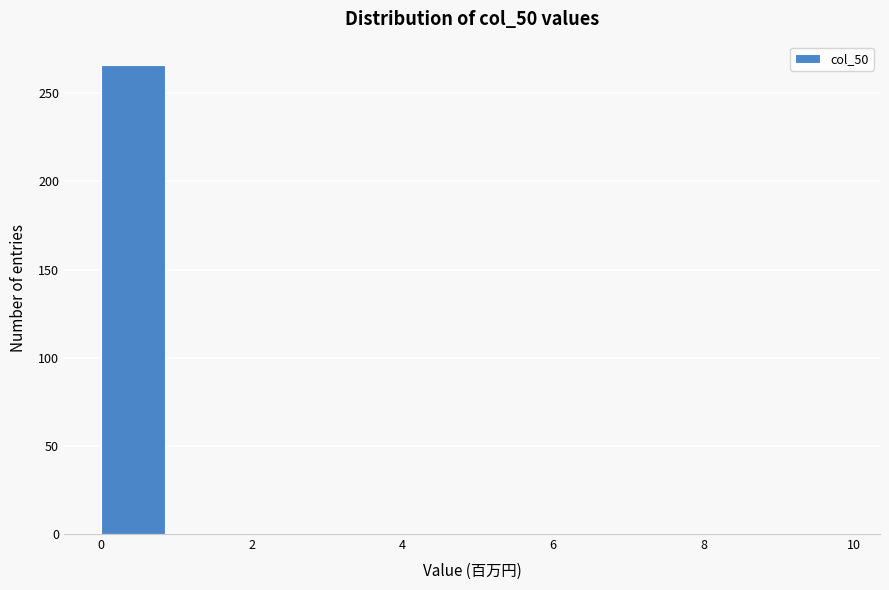

Reading left to right, transcribe this chart: for each bar, give the range it covers on the x-axis and its height. The values are not printed on the chart, so give them approximately, as read against the axis.

0 to 1: 265
1 to 2: 0
2 to 3: 0
3 to 4: 0
4 to 5: 0
5 to 6: 0
6 to 7: 0
7 to 8: 0
8 to 9: 0
9 to 10: 0